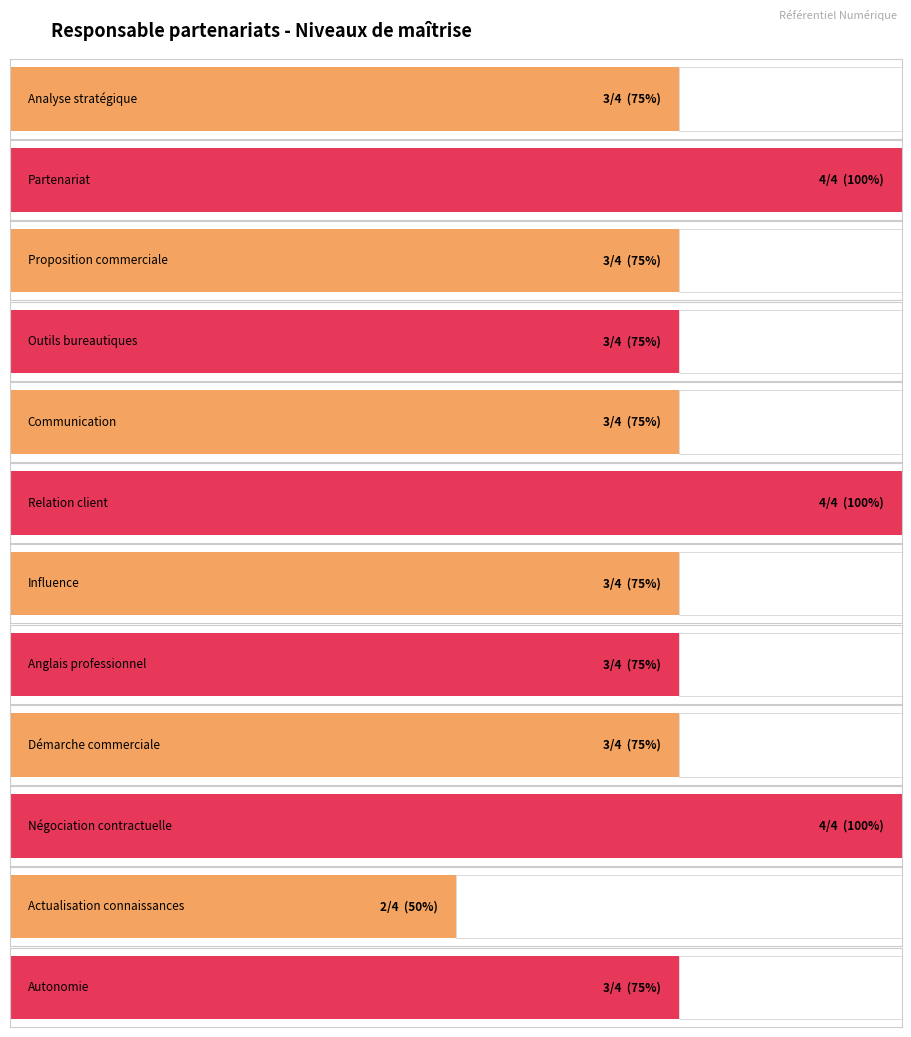

What is the ratio of the value at Gérer proposition commerciale to the value at Actualiser connaissances?

1.5